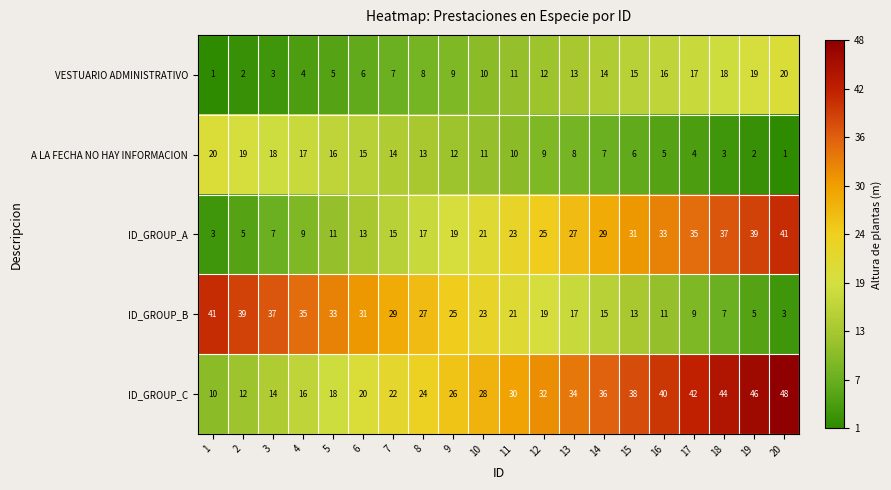

Which series has the largest total across all categories?

ID_GROUP_C